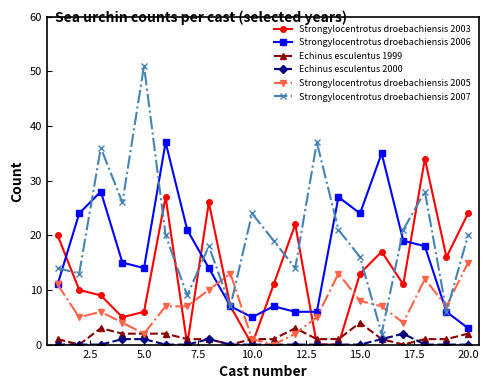

True or false: Strongylocentrotus droebachiensis 2003 has more than 2 points higher than both neighbors.

True